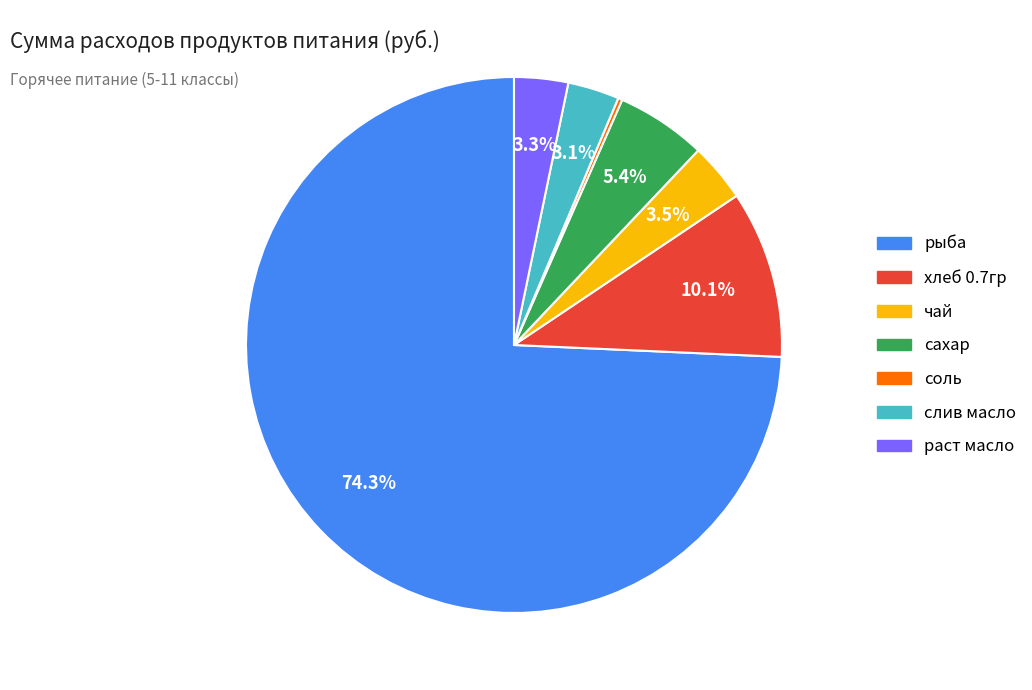

What percentage is the раст масло slice, to the nearest percent?

3%